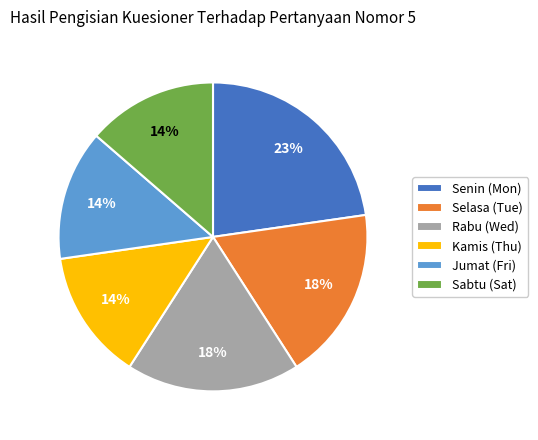

To the nearest percent, what is the average slice percentage?

17%